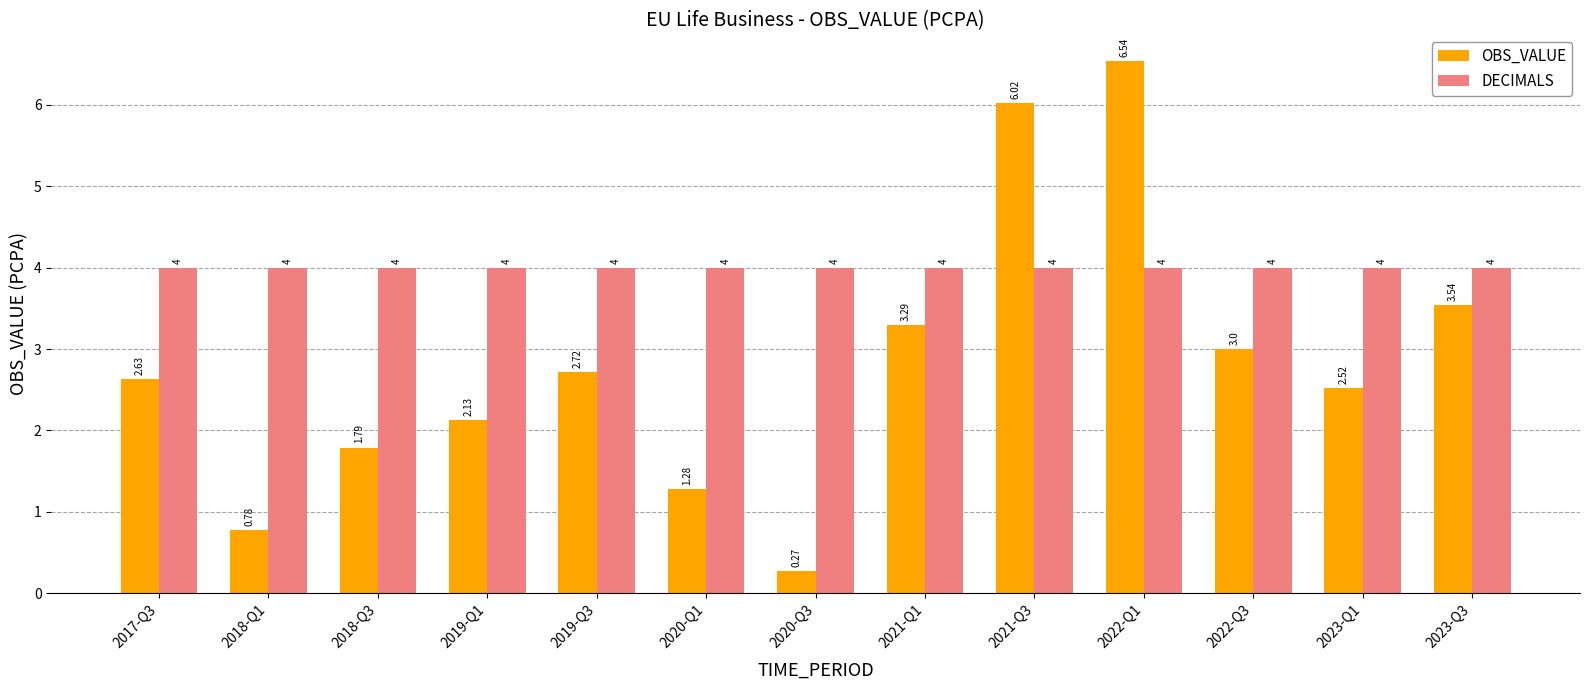

List the series in order of their overall mean, lowest first.

OBS_VALUE, DECIMALS